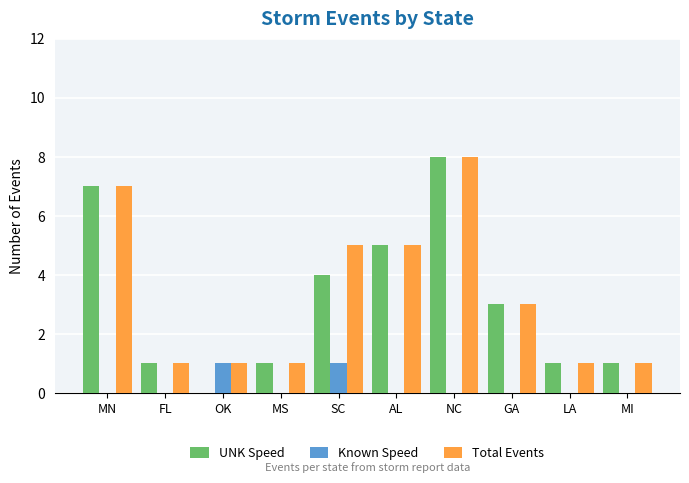

What is the approximate value of Total Events at AL?

5